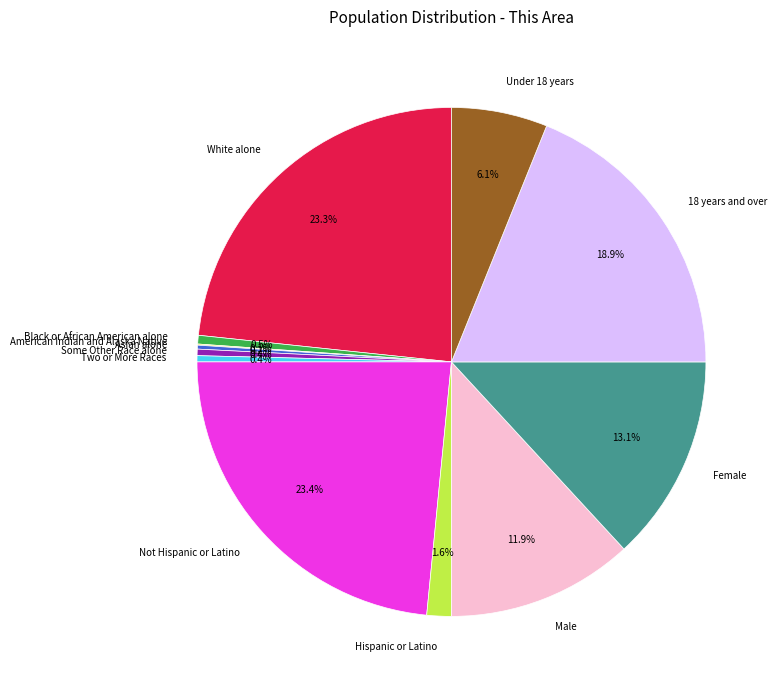

Between Under 18 years and 18 years and over, which is larger?

18 years and over